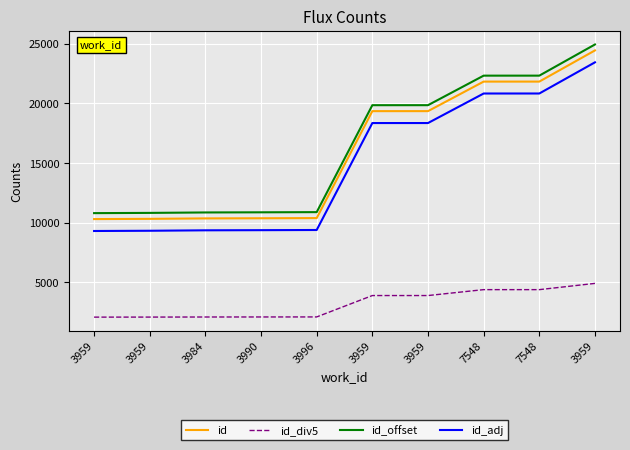

True or false: id_adj has a value of 20838 at 7548.

True